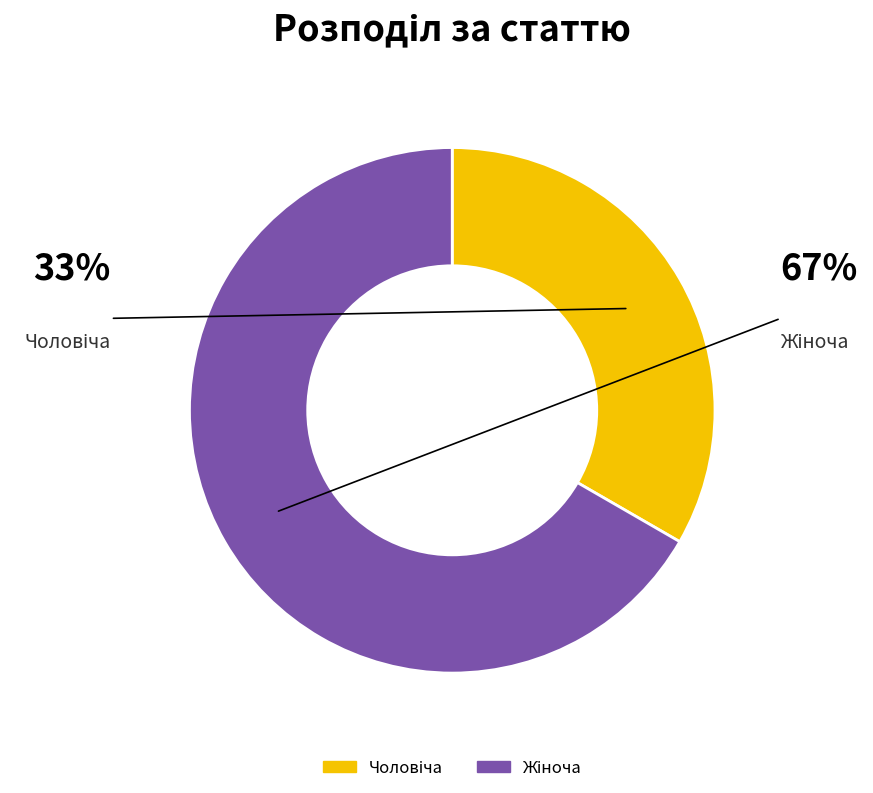

Which has a higher value, Жіноча or Чоловіча?

Жіноча